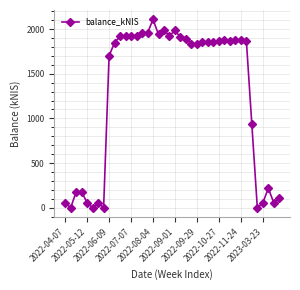

What is the difference between the maximum and minimum values?

2107.6